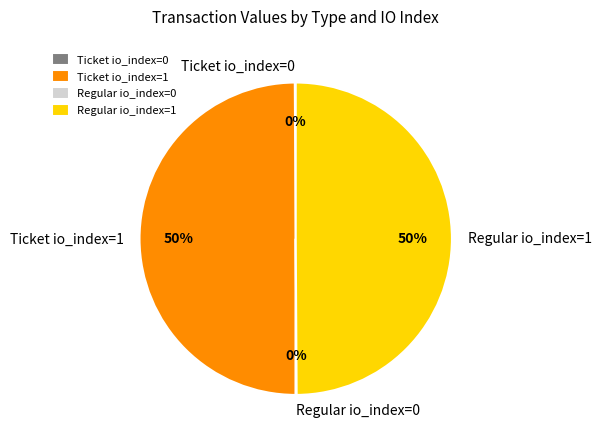

Approximately how many times larger is the value at Ticket io_index=1 compared to Regular io_index=1?

1.0